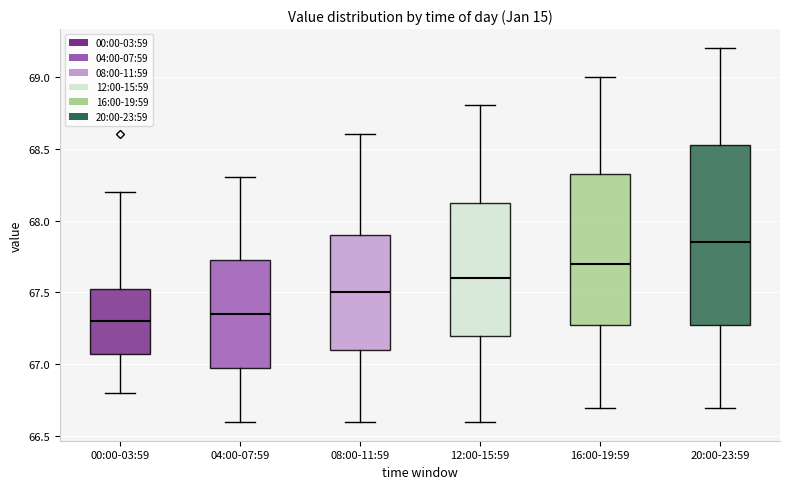

Reading left to right, read every box against the y-axis: the position of its median line, the range the box covers, and the ends of its whiskers. The values are not printed on the chart, so give them approximately, as read against the axis.

00:00-03:59: median 67.30, box 67.10 to 67.55, whiskers 66.80 to 68.20
04:00-07:59: median 67.35, box 67.00 to 67.75, whiskers 66.60 to 68.30
08:00-11:59: median 67.50, box 67.10 to 67.90, whiskers 66.60 to 68.60
12:00-15:59: median 67.60, box 67.20 to 68.15, whiskers 66.60 to 68.80
16:00-19:59: median 67.70, box 67.30 to 68.35, whiskers 66.70 to 69.00
20:00-23:59: median 67.85, box 67.30 to 68.55, whiskers 66.70 to 69.20